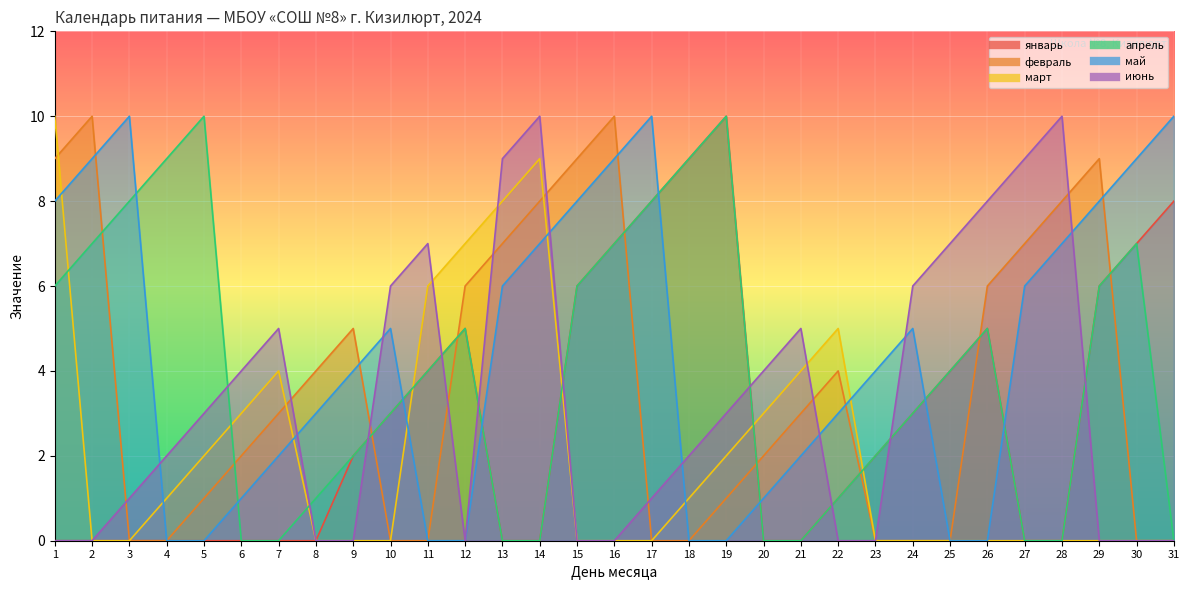

Reading left to right, transcribe all the data shown in this chart.

январь: 0	0	0	0	0	0	0	0	2	3	4	5	0	0	6	7	8	9	10	0	0	1	2	3	4	5	0	0	6	7	8
февраль: 9	10	0	0	1	2	3	4	5	0	0	6	7	8	9	10	0	0	1	2	3	4	0	0	0	6	7	8	9	0	0
март: 10	0	0	1	2	3	4	0	0	0	6	7	8	9	0	0	0	1	2	3	4	5	0	0	0	0	0	0	0	0	0
апрель: 6	7	8	9	10	0	0	1	2	3	4	5	0	0	6	7	8	9	10	0	0	1	2	3	4	5	0	0	6	7	0
май: 8	9	10	0	0	1	2	3	4	5	0	0	6	7	8	9	10	0	0	1	2	3	4	5	0	0	6	7	8	9	10
июнь: 0	0	1	2	3	4	5	0	0	6	7	0	9	10	0	0	1	2	3	4	5	0	0	6	7	8	9	10	0	0	0